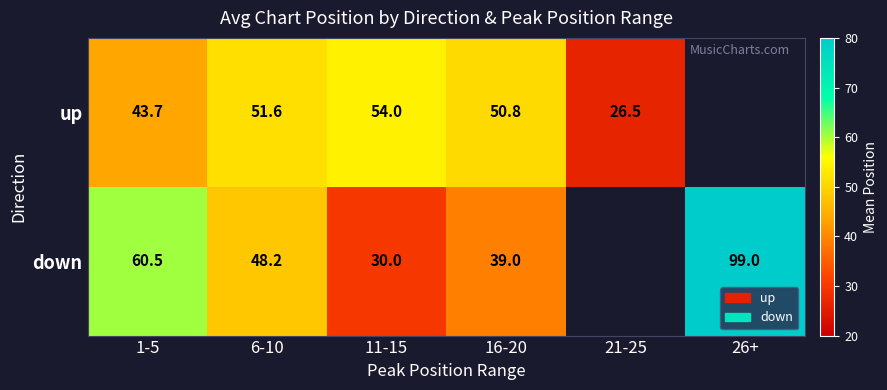

The down series shows 21.3 at 16-20. True or false?

False